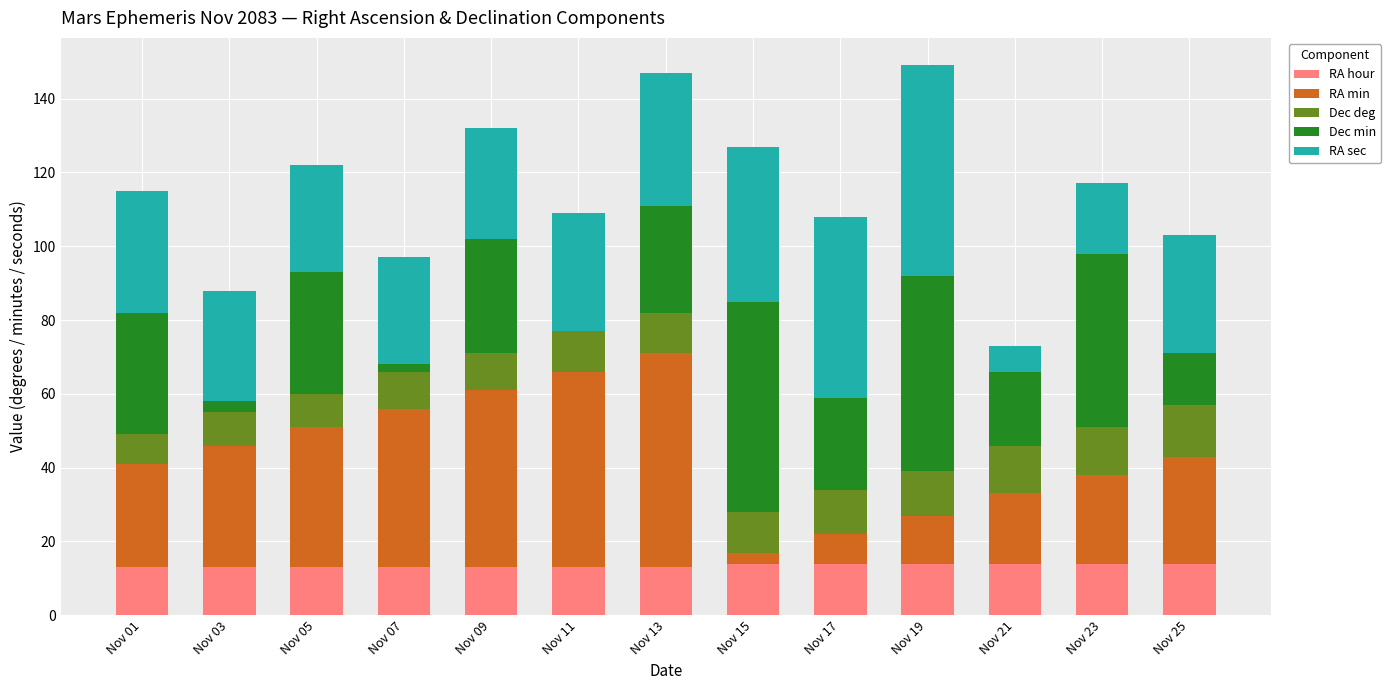

What are all the series names shown in the legend?

RA hour, RA min, Dec deg, Dec min, RA sec